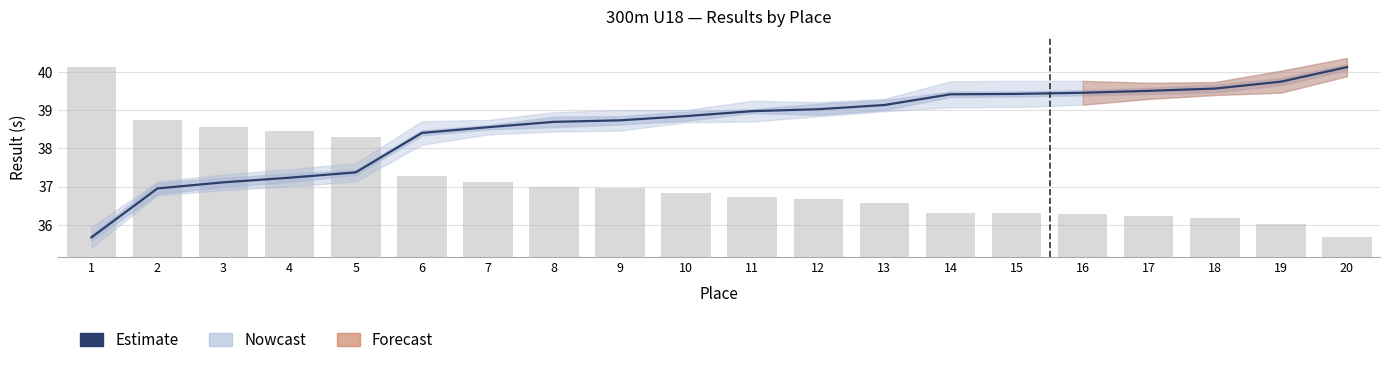

Is it true that the value at 17 is 39.5?

True